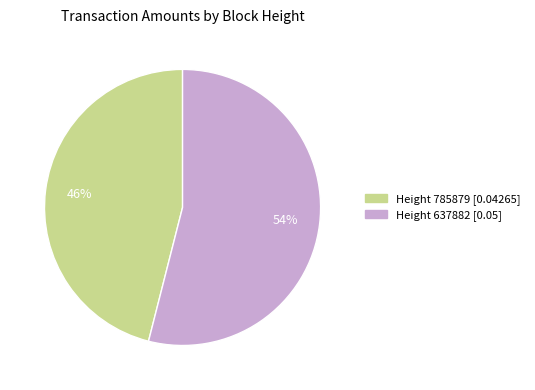

To the nearest percent, what is the average slice percentage?

50%